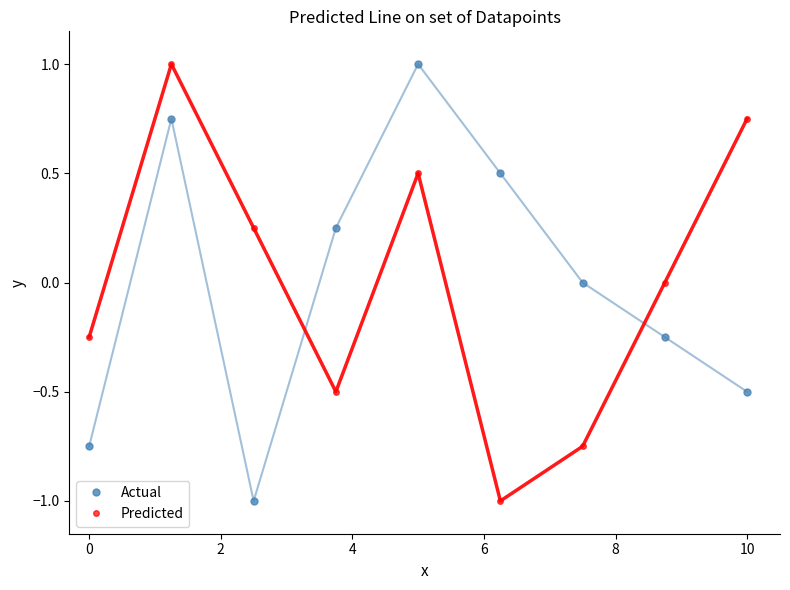

Which series ends up on top after the final intersection of Predicted and Actual?

Predicted